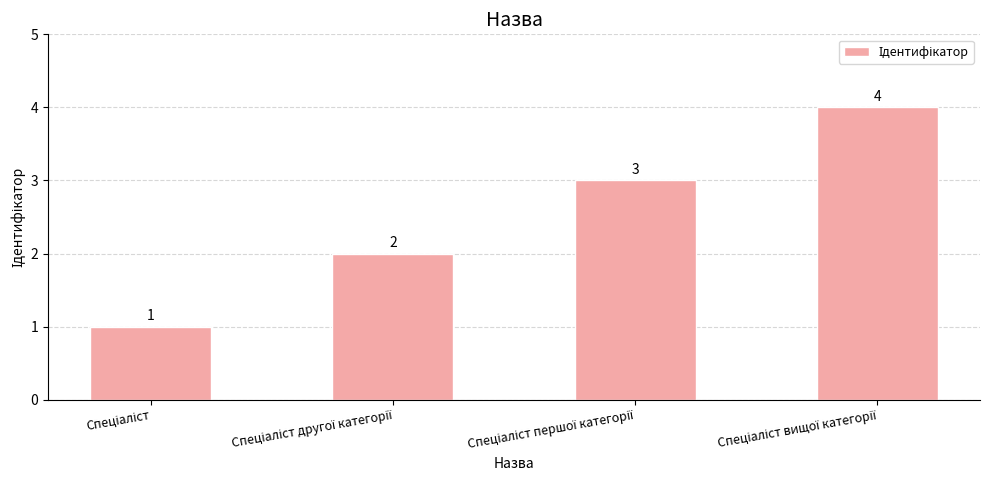

What is the value of the 4th bar from the left?

4